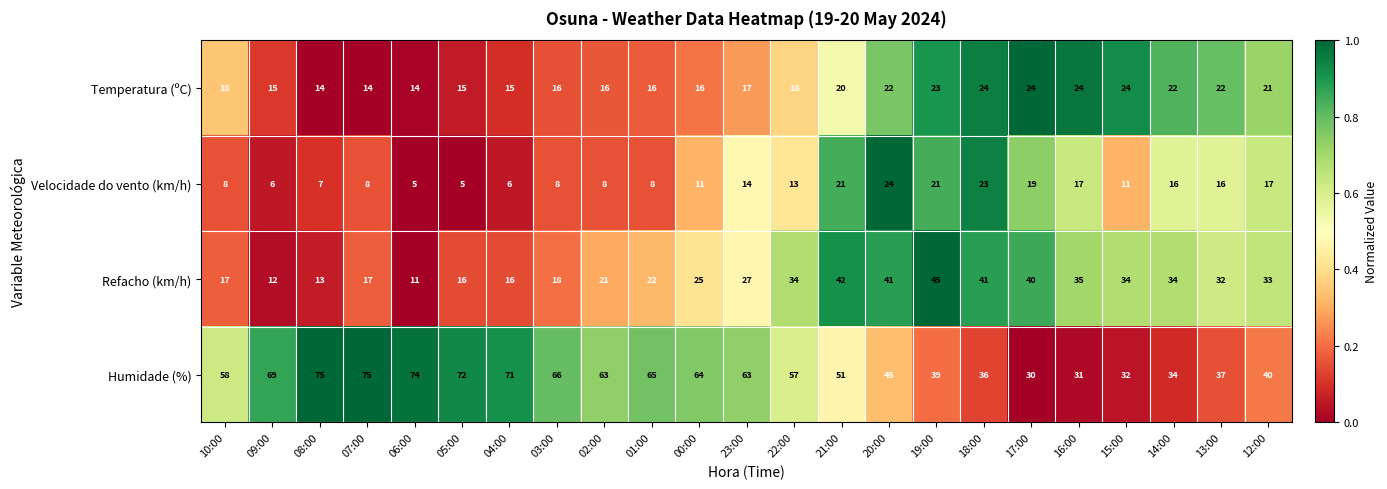

The value of Refacho (km/h) at 10:00 is 17. True or false?

True